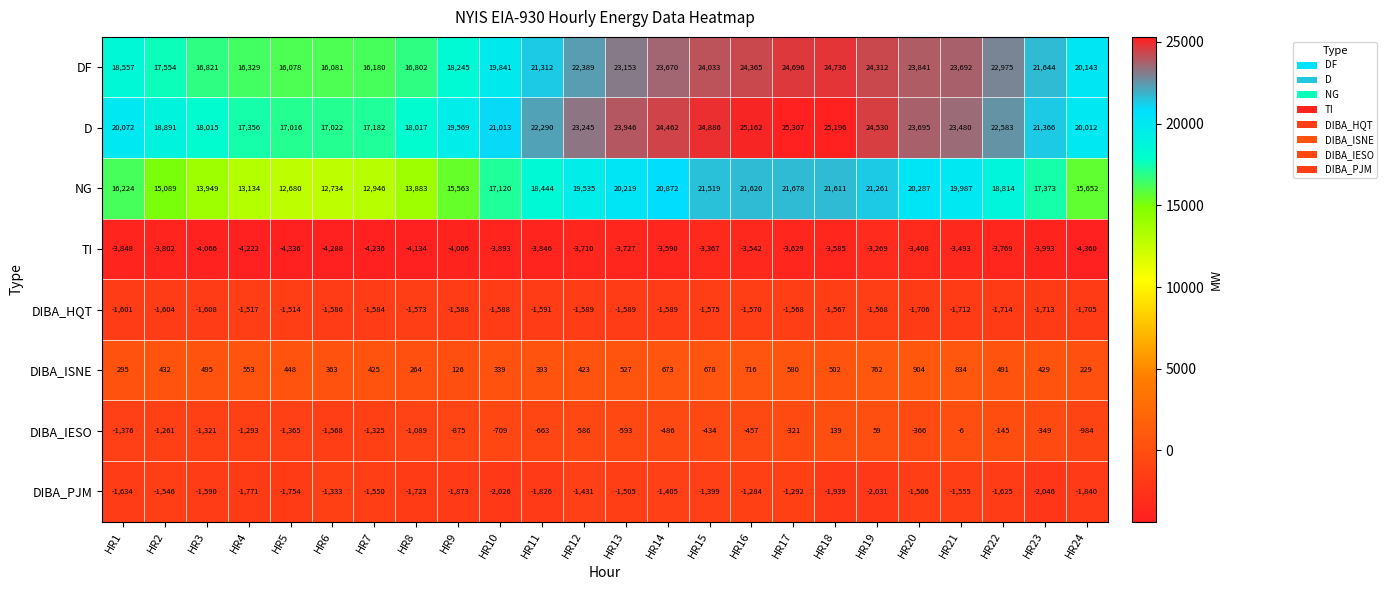

The value of NG at HR21 is 8807. True or false?

False